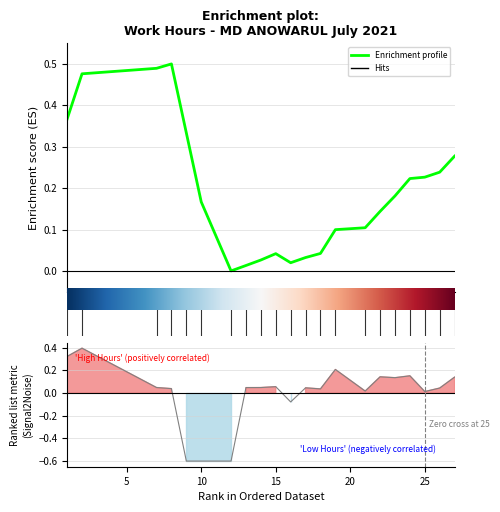

At which label does the data first exceed 0?

1